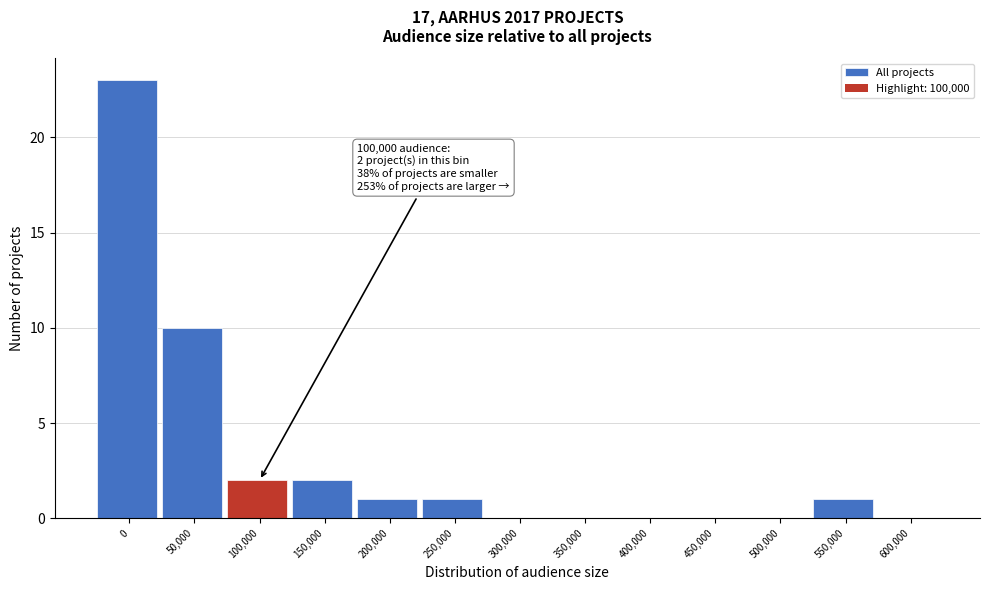

Reading left to right, what are all the values shown in this chart?

0=23	50,000=10	100,000=2	150,000=2	200,000=1	250,000=1	300,000=0	350,000=0	400,000=0	450,000=0	500,000=0	550,000=1	600,000=0